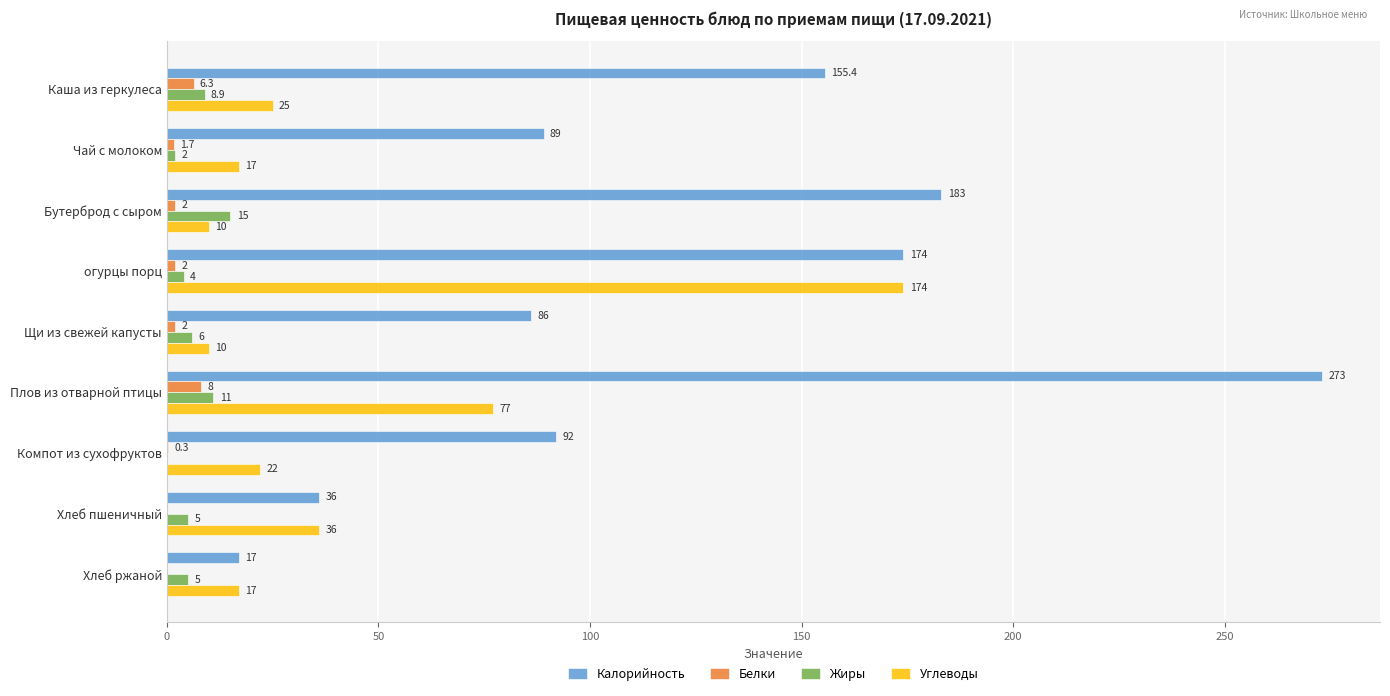

Count the number of categories in the chart.

9